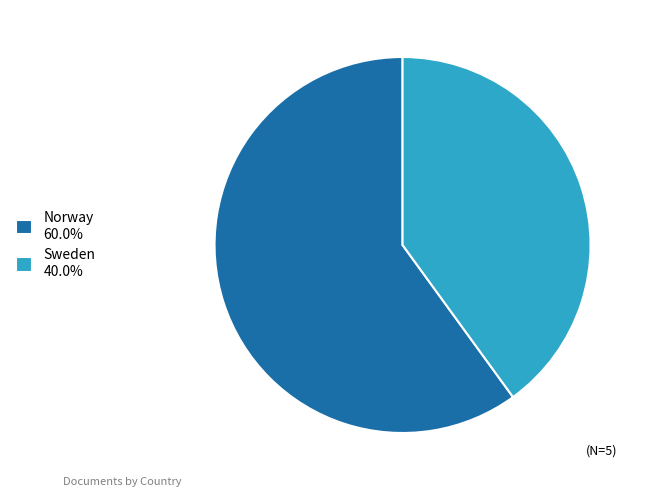

What is the majority slice?

Norway